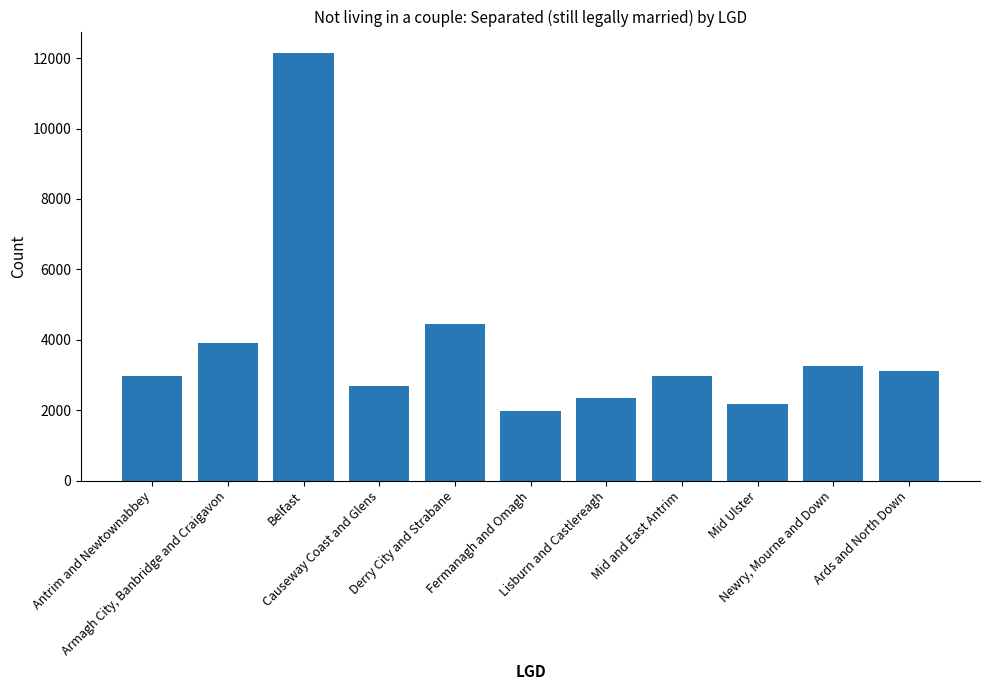

List the labels in order of value, smallest first.

Fermanagh and Omagh, Mid Ulster, Lisburn and Castlereagh, Causeway Coast and Glens, Mid and East Antrim, Antrim and Newtownabbey, Ards and North Down, Newry, Mourne and Down, Armagh City, Banbridge and Craigavon, Derry City and Strabane, Belfast